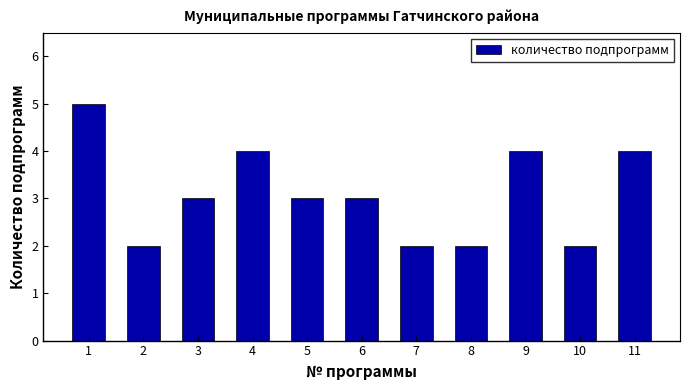

Reading left to right, what are all the values shown in this chart?

5	2	3	4	3	3	2	2	4	2	4